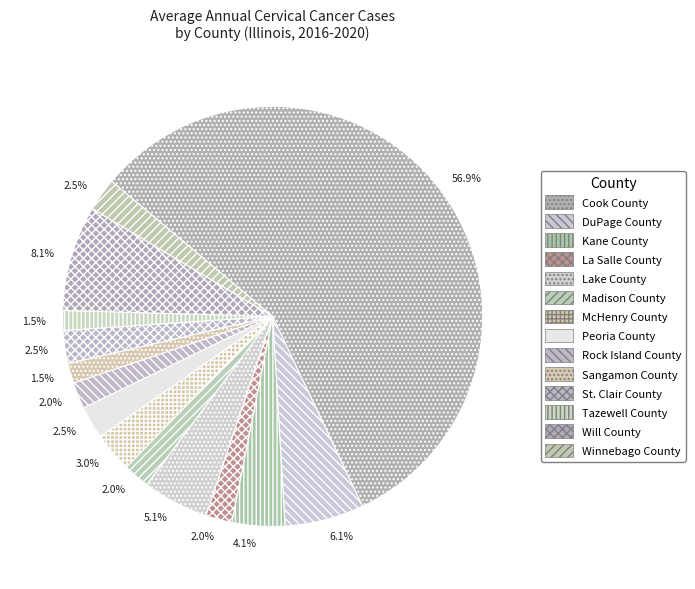

Does Cook County account for over 50% of the chart?

Yes